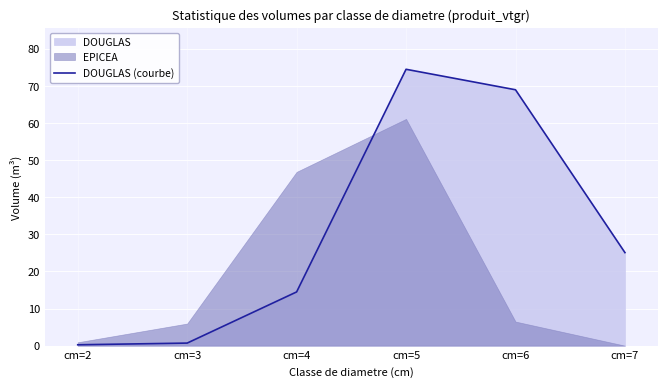

What is the difference between the maximum and minimum values?

74.2